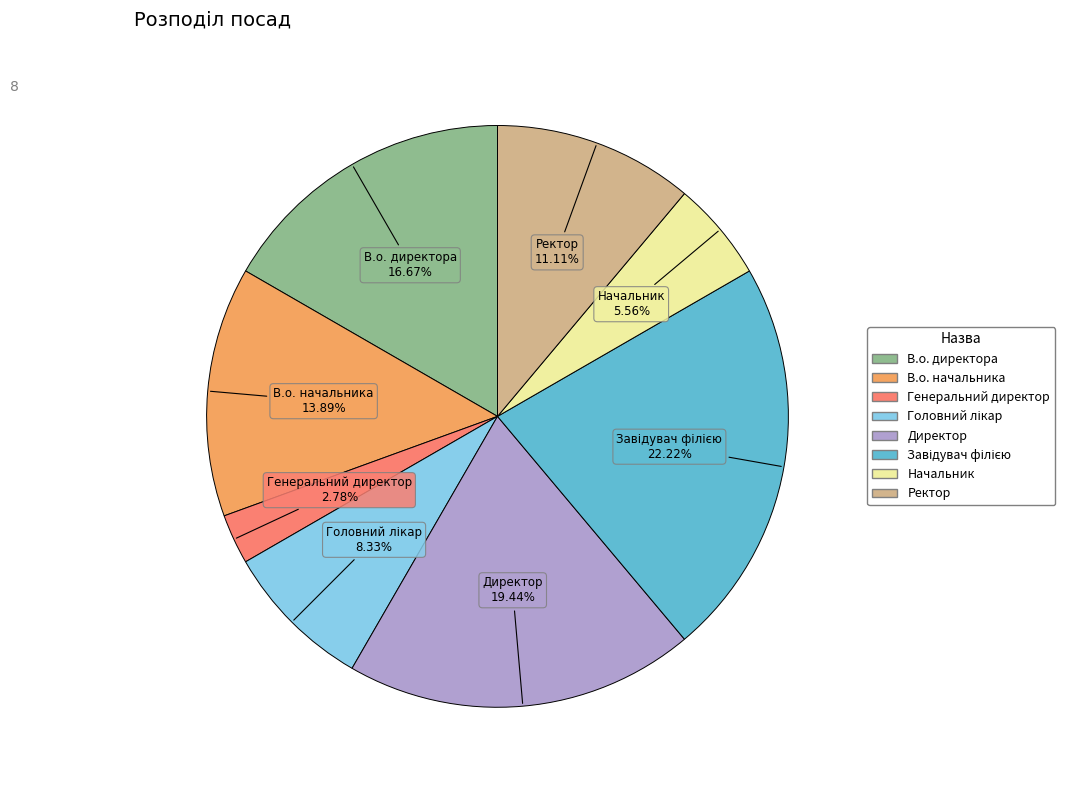

Between В.о. начальника and Начальник, which is larger?

В.о. начальника